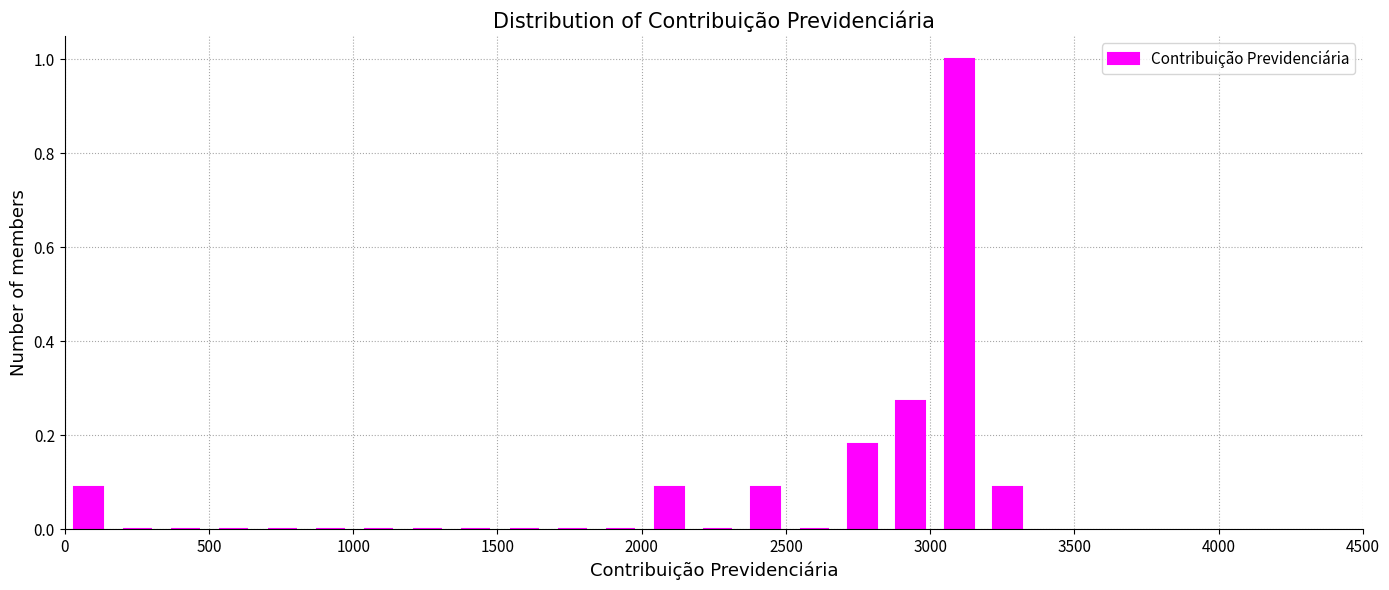

Around what value on the x-axis is the tallest bar? Give the approximate position of its centre, as read against the axis.

3100